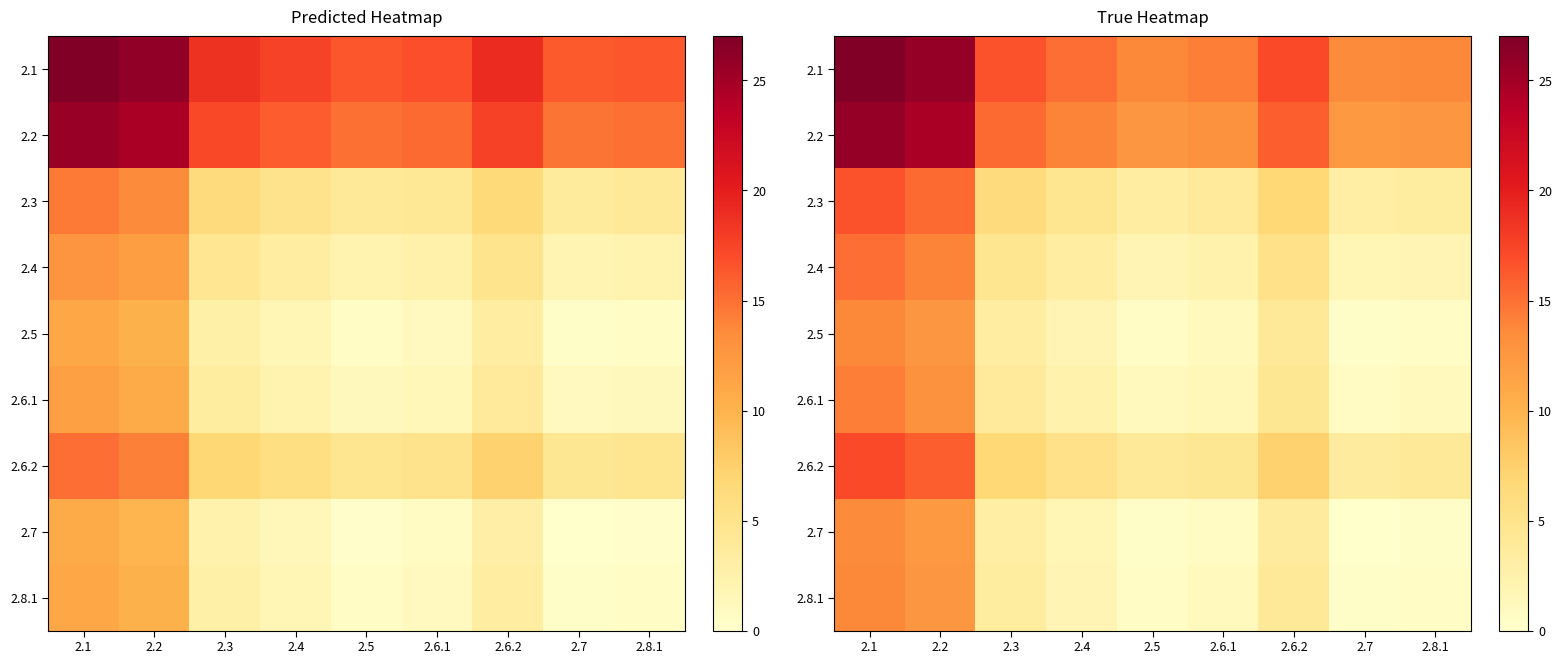

How many values in the 2.4 series are below 3?

4